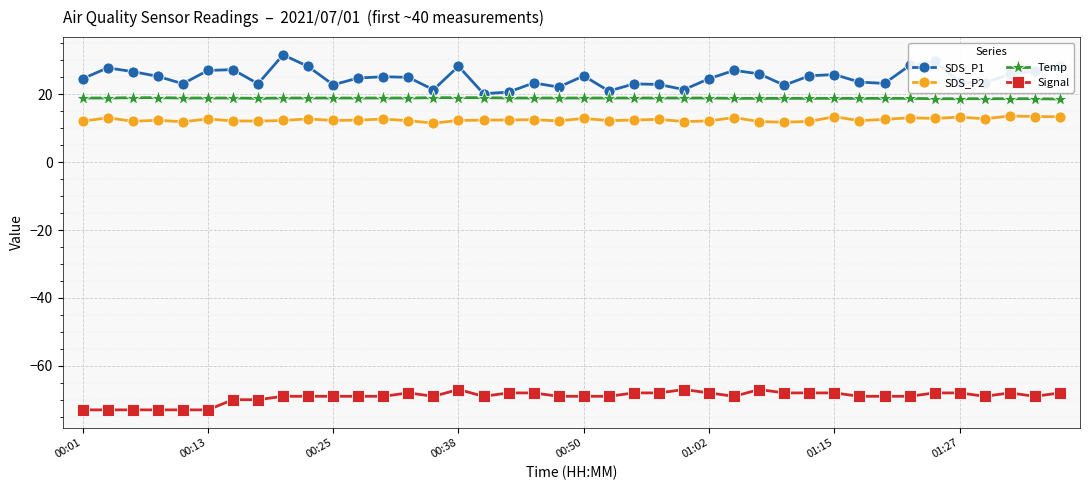

What is the average value of the Signal series?

-69.2